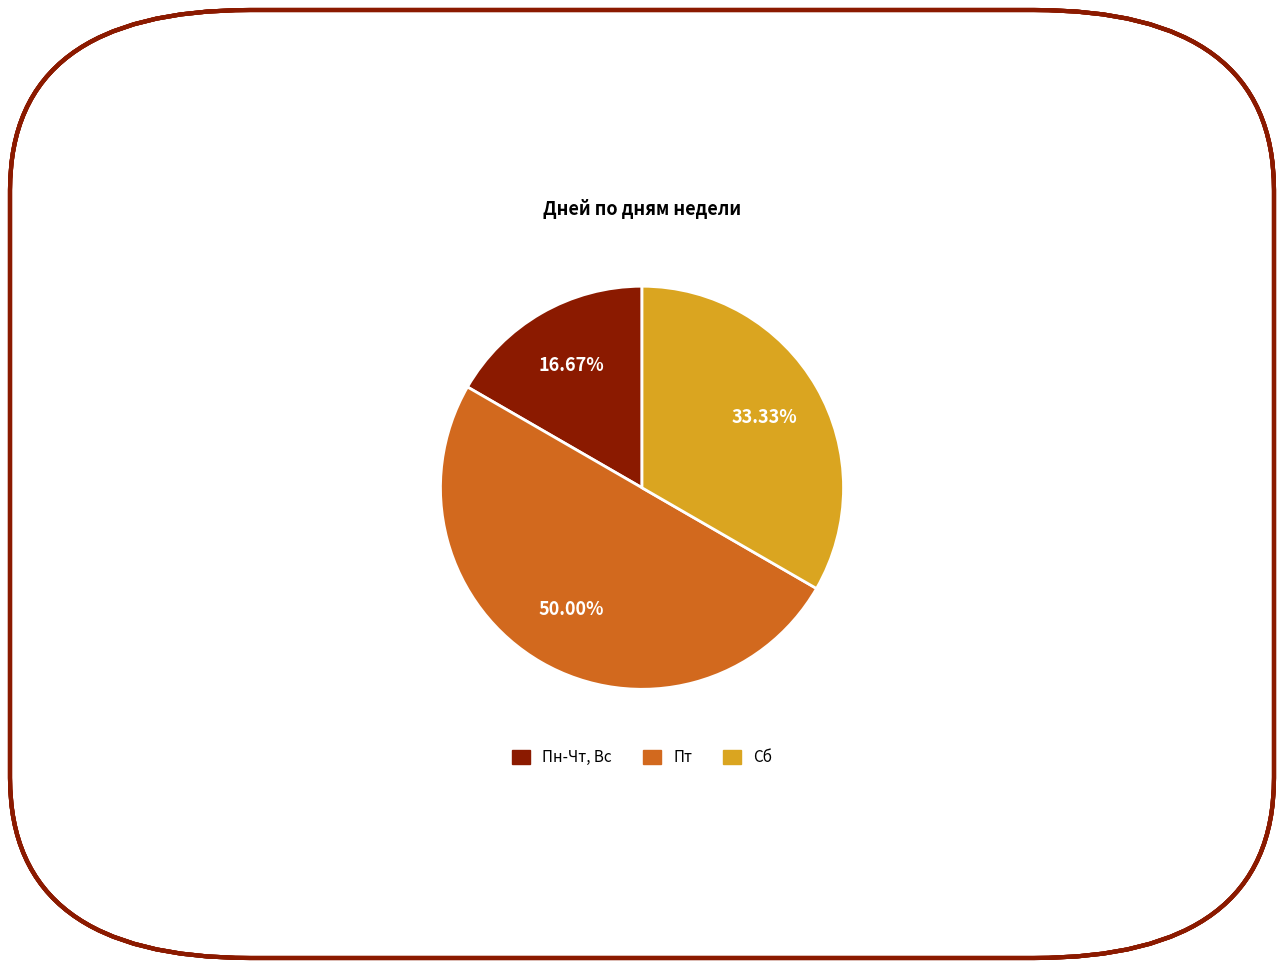

Which category has the smallest portion of the pie?

Пн-Чт, Вс